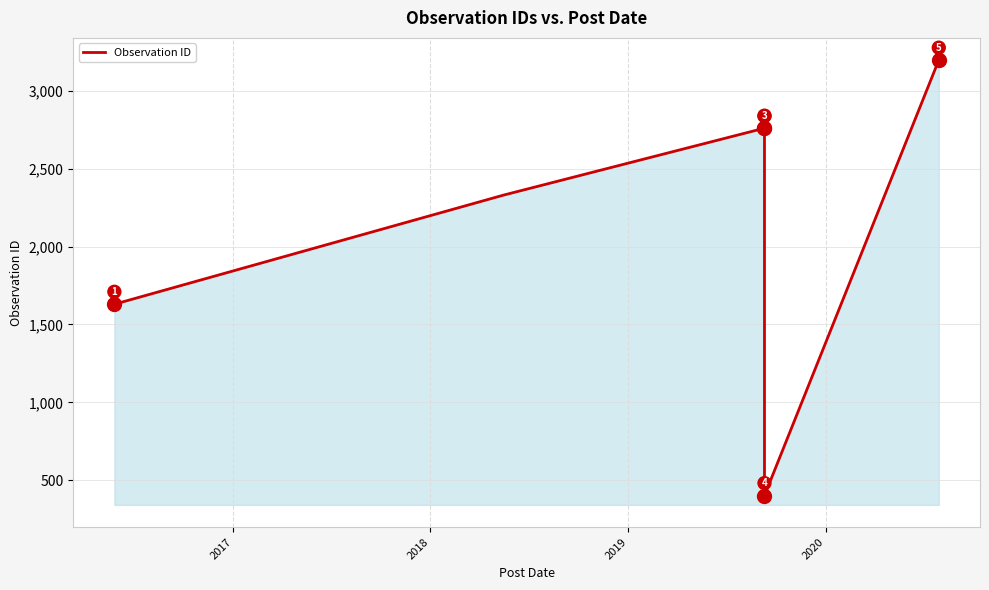

What is the difference between the maximum and minimum values?

2797